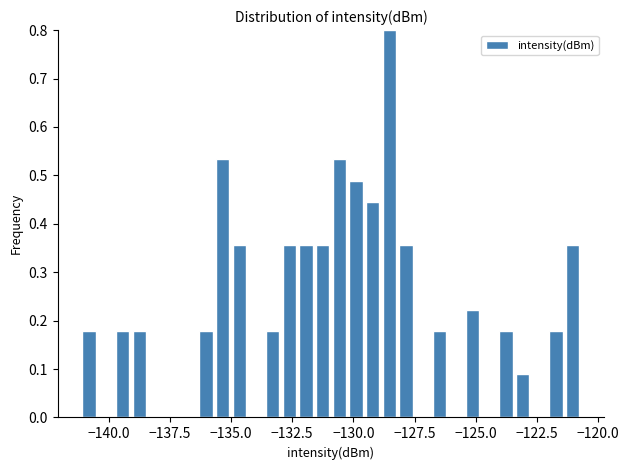

Read against the x-axis, roughly where is the centre of the tallest bar?

-128.5